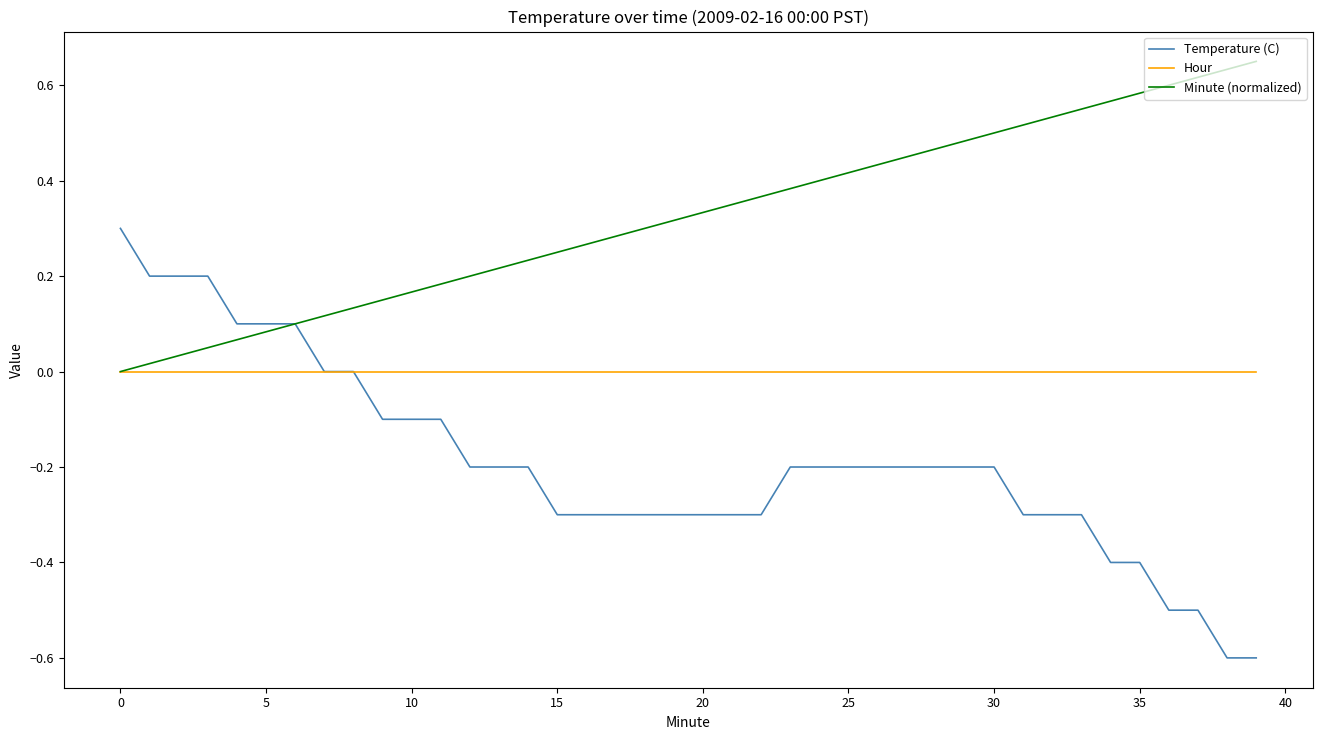

How many categories are shown in the chart?

40